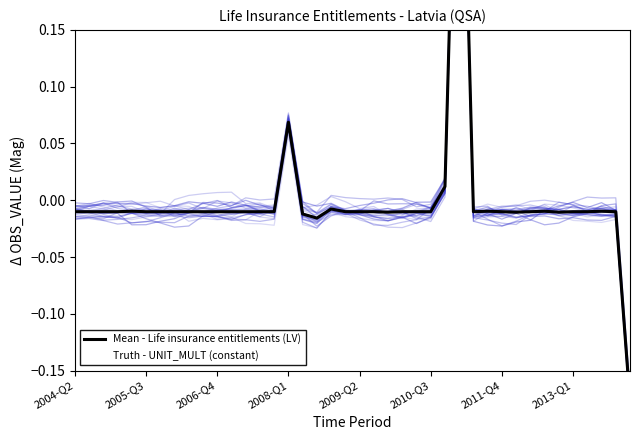

True or false: Truth - UNIT_MULT (constant) has a value of 0.0 at 32.

True